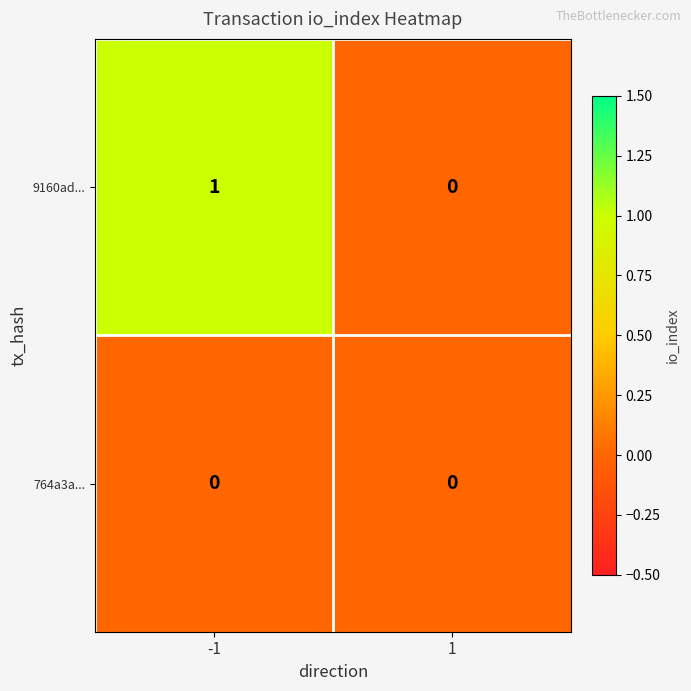

List the series in order of their overall mean, highest first.

9160ad..., 764a3a...